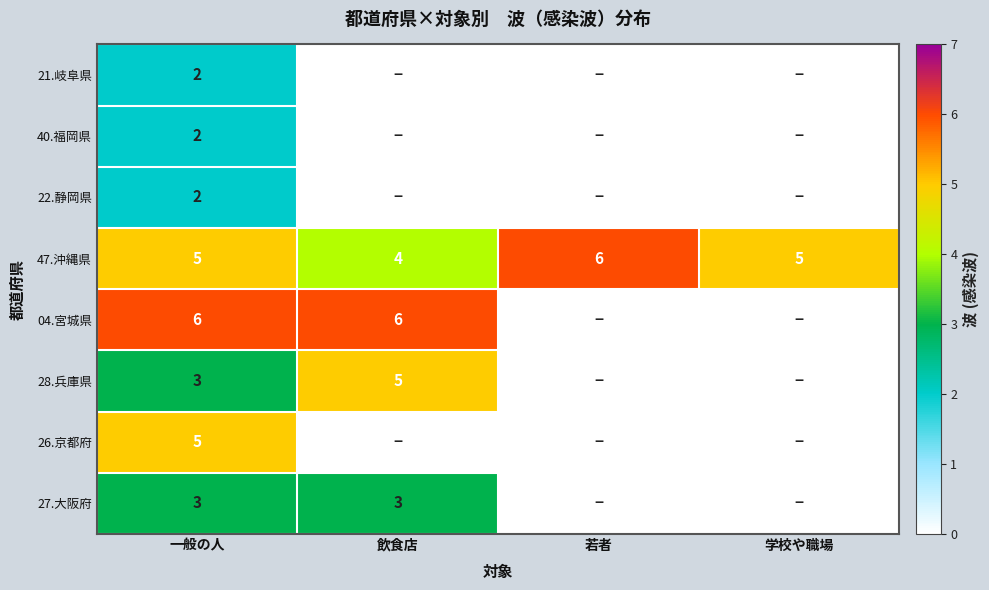

How many values in the 47.沖縄県 series are below 5?

1